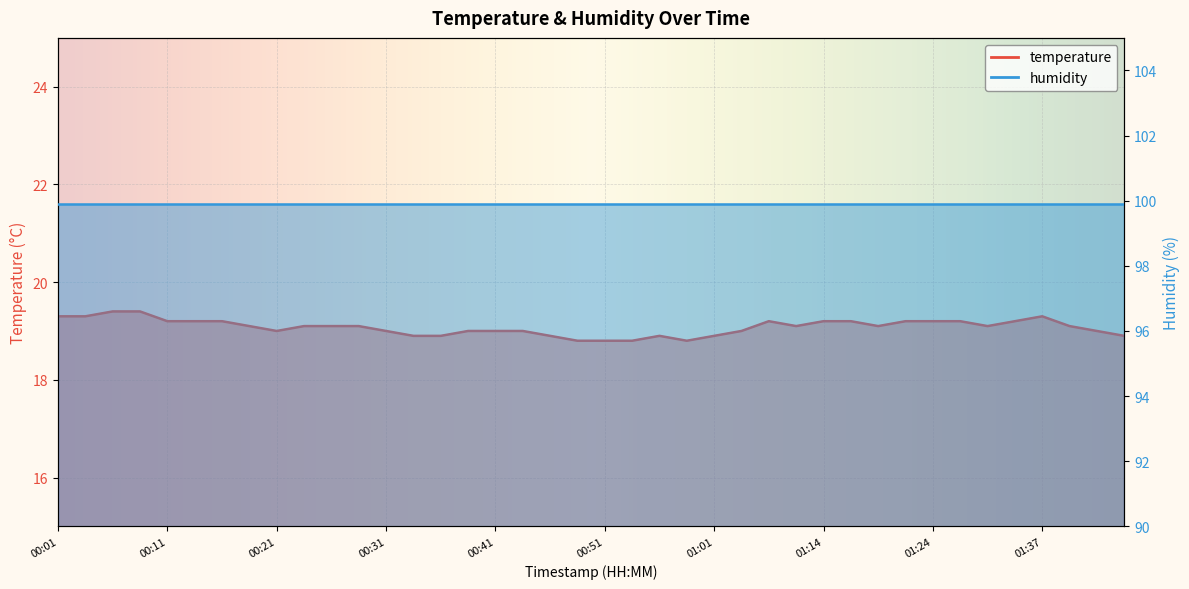

What is the label of the 5th point from the right?

01:34